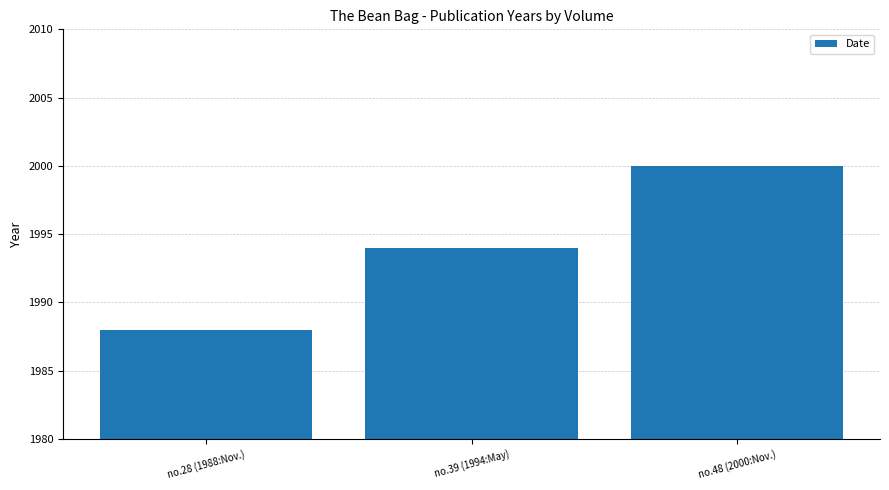

True or false: the data shows 2000 at no.48 (2000:Nov.).

True